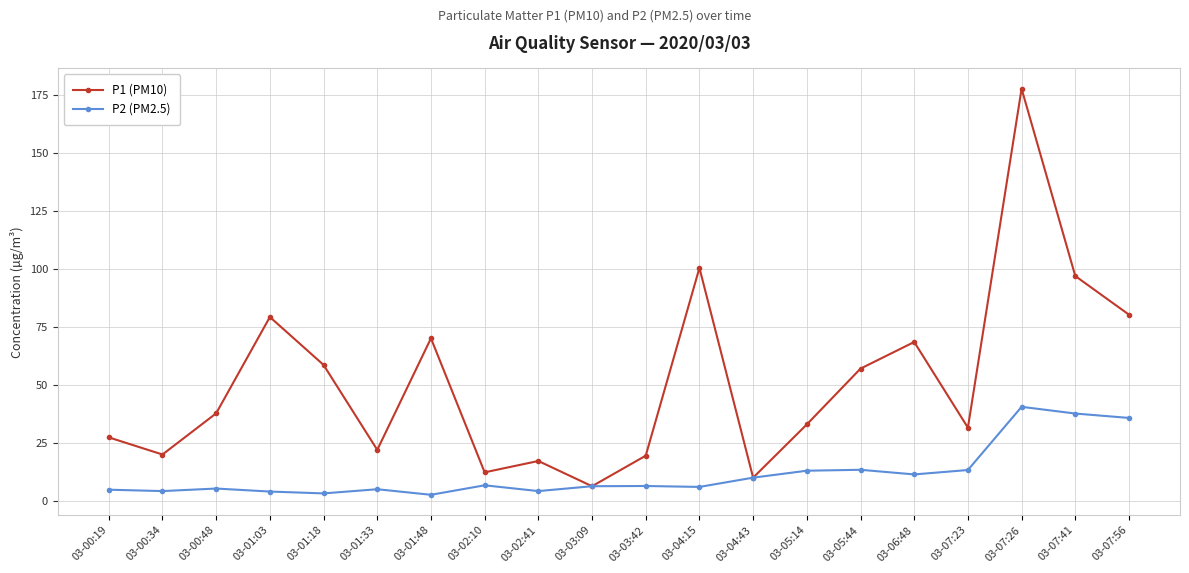

What is the smallest value displayed?

2.5